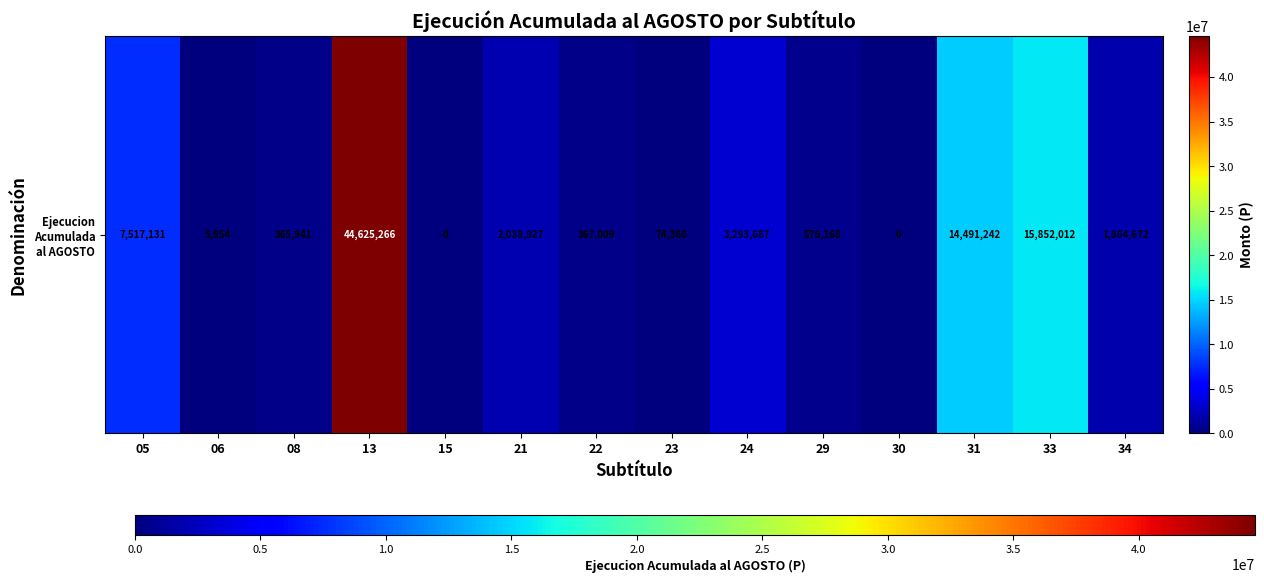

At which category does the chart reach its minimum across all series?

15